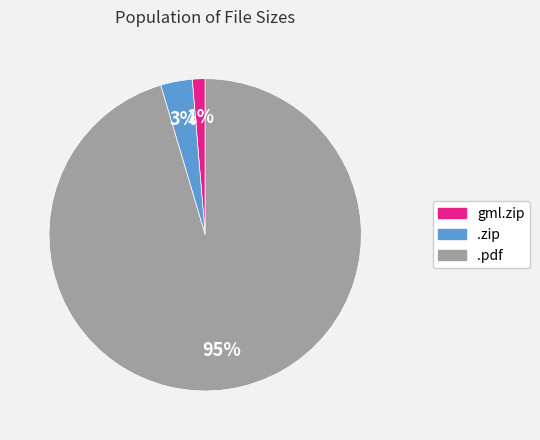

Is it true that .pdf is 82% of the pie?

False